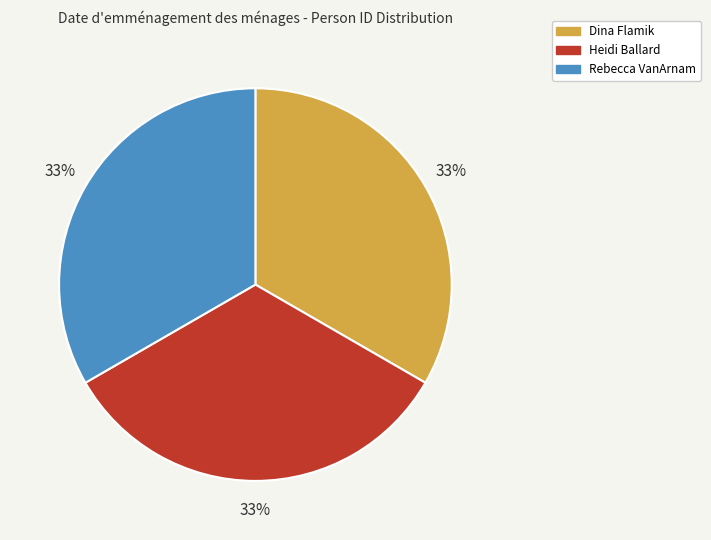

Does Heidi Ballard account for over 50% of the chart?

No